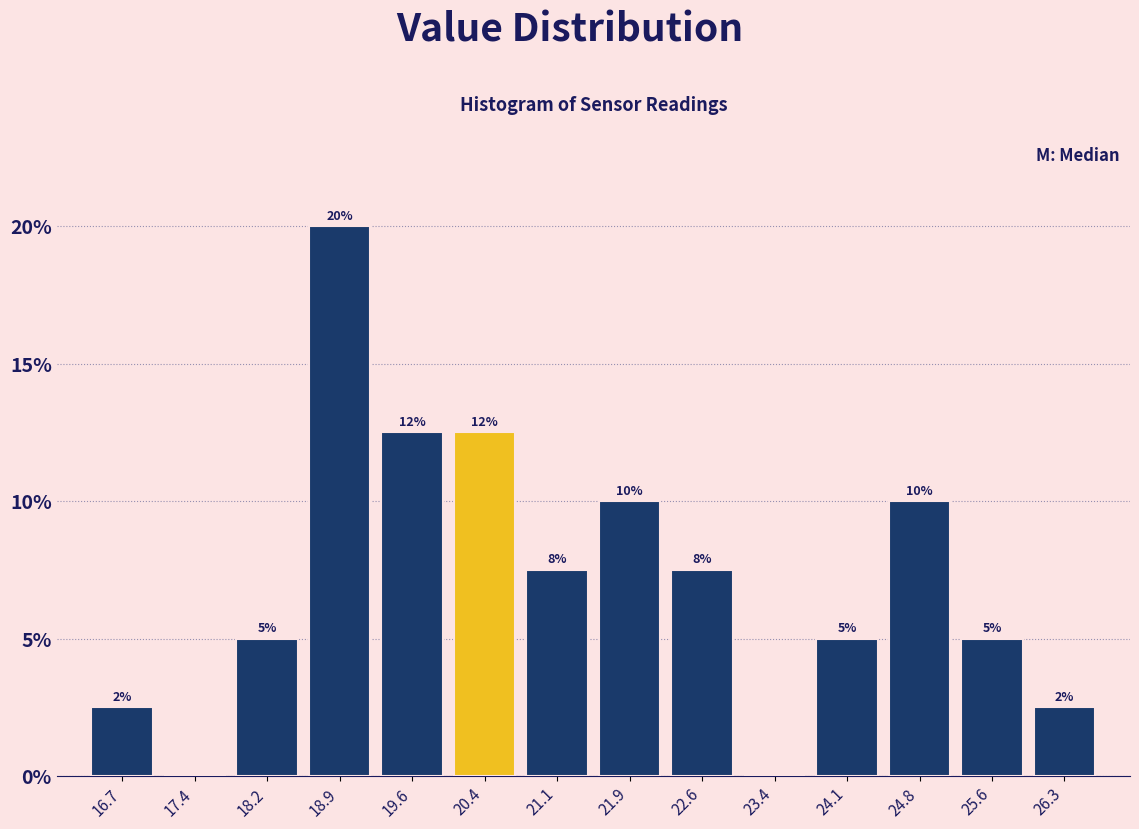

Which range on the x-axis has the tallest bar?

18.5 to 19.3